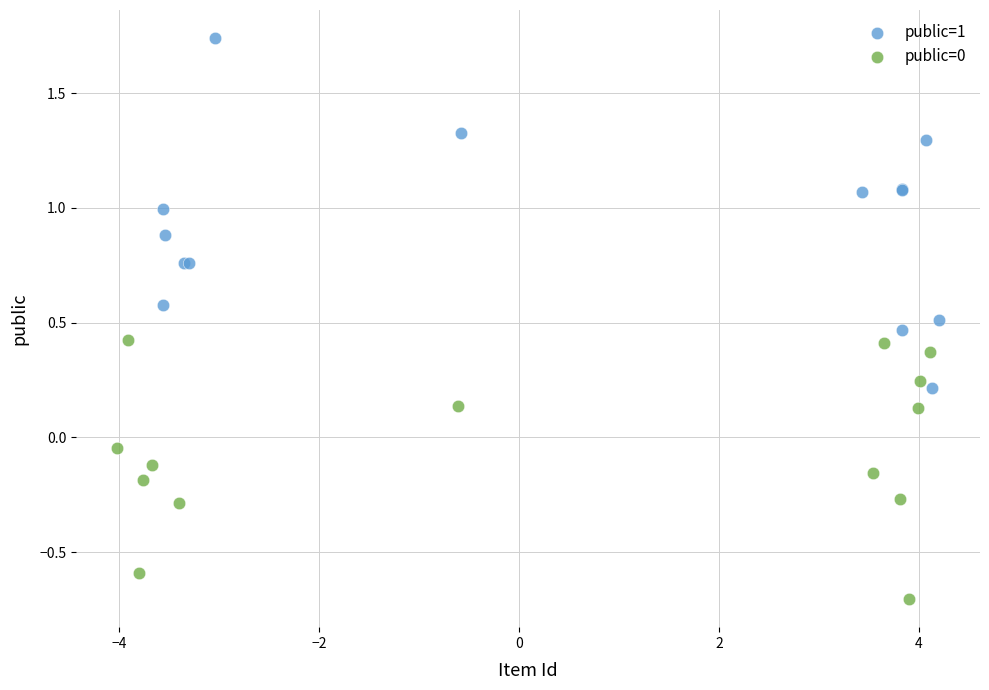

Which series reaches the maximum Y coordinate?

public=1